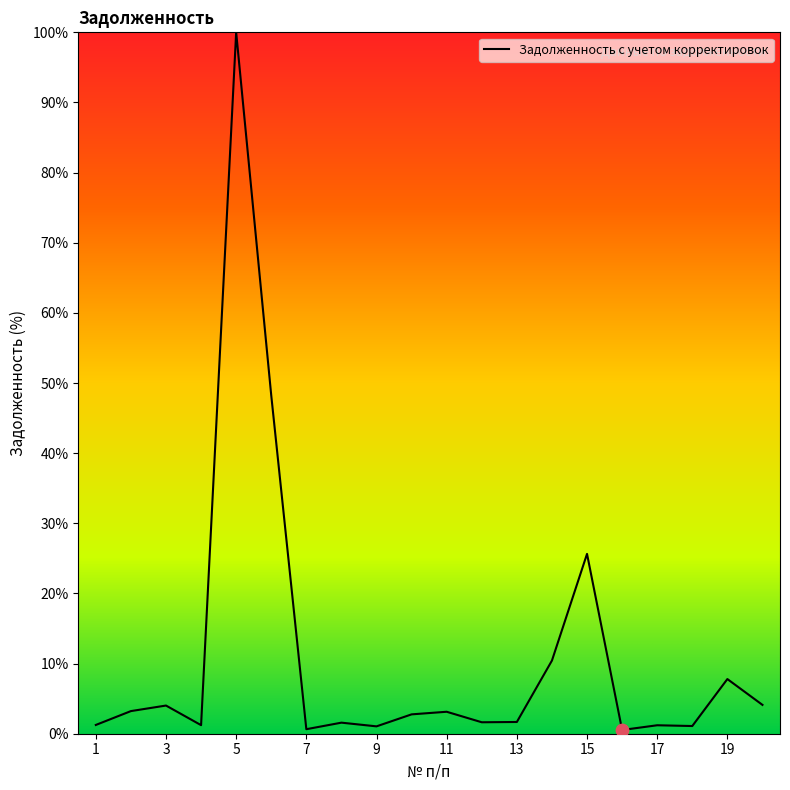

What is the difference between the maximum and minimum values?

99.5